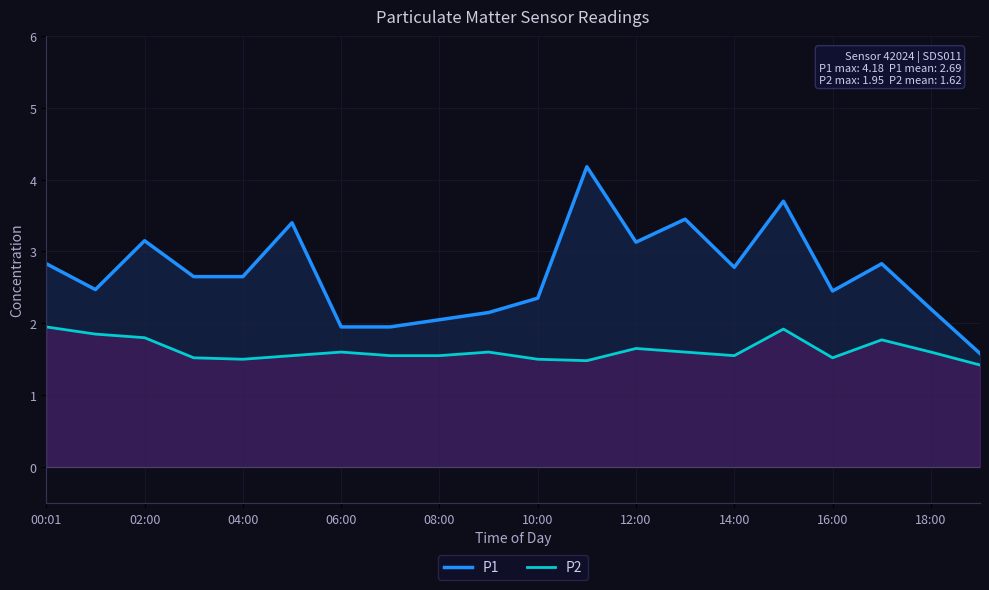

What is the difference between the maximum and minimum values in the P1 series?

2.6